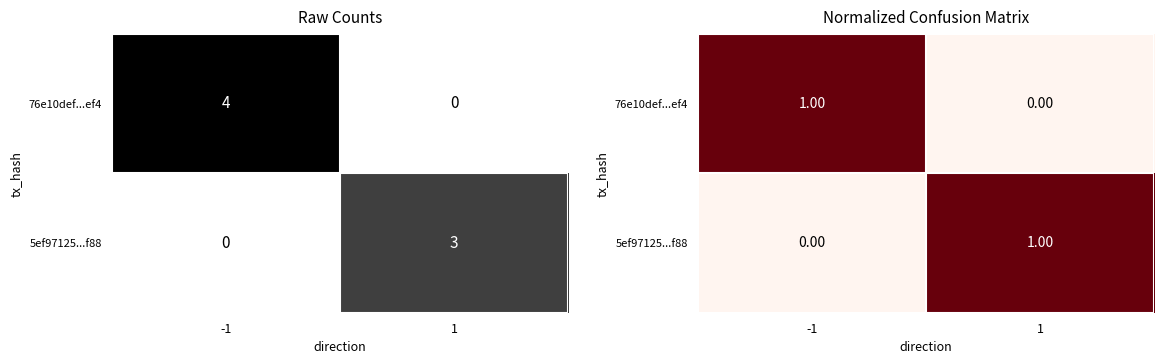

The 76e10def...ef4 series shows 1 at -1. True or false?

False